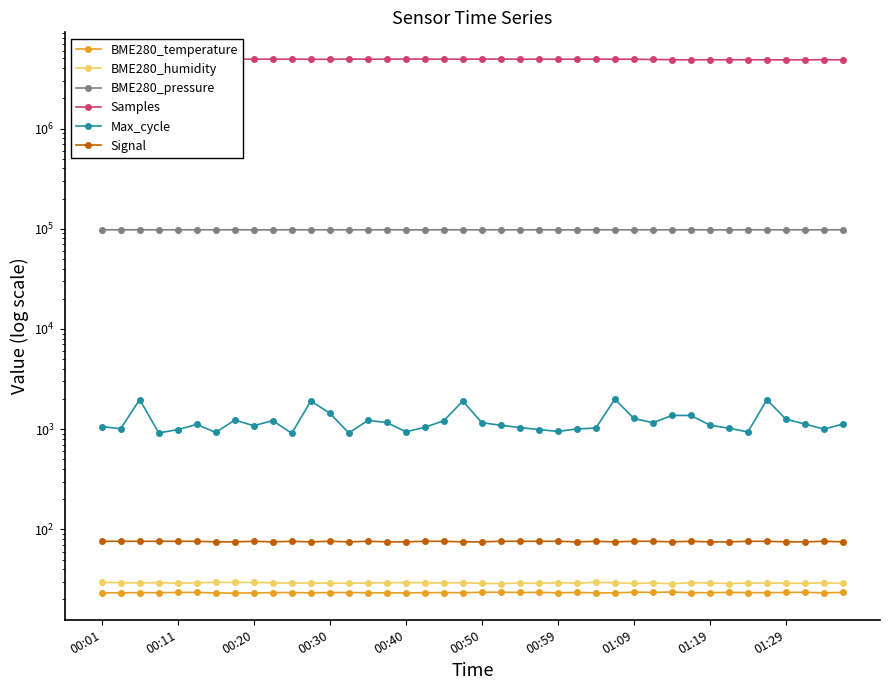

What is the value of the BME280_temperature point at the 15th from the left?

23.3